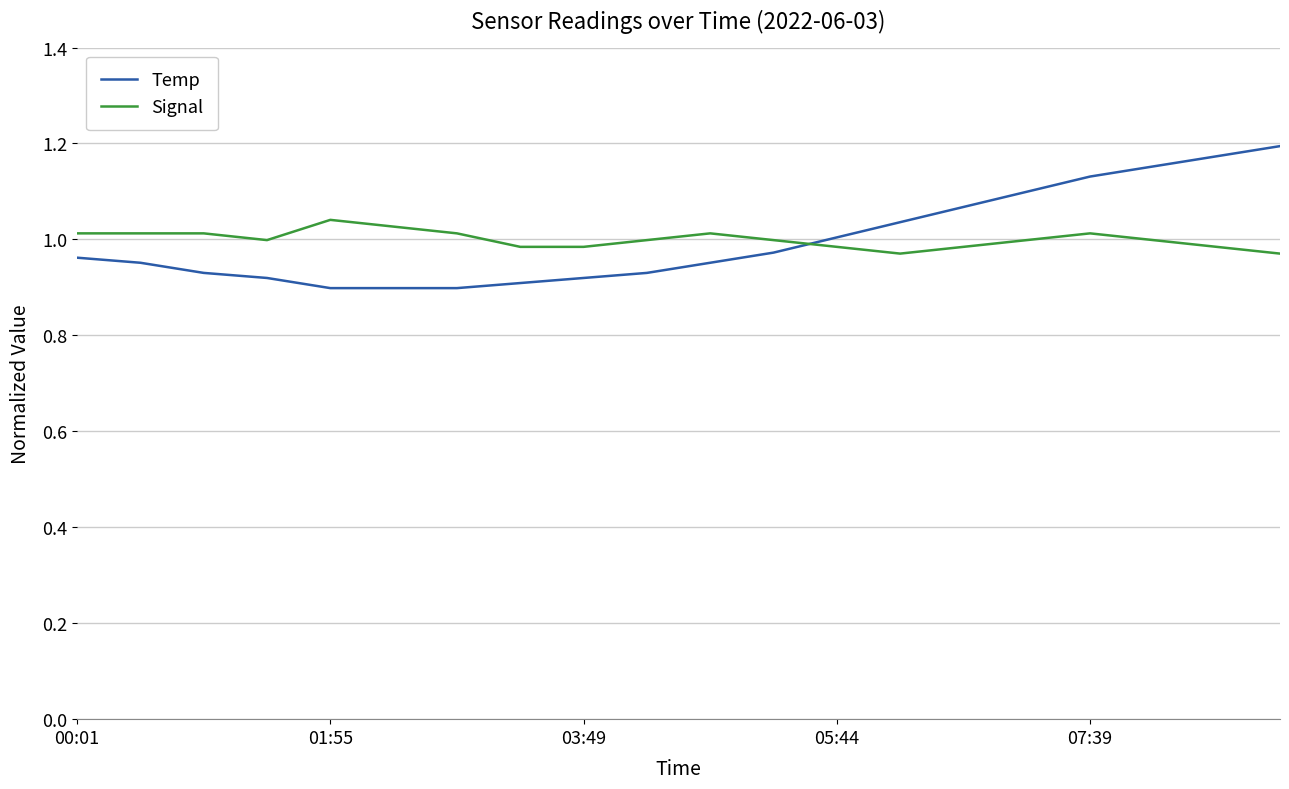

List the series in order of their peak value, highest first.

Temp, Signal